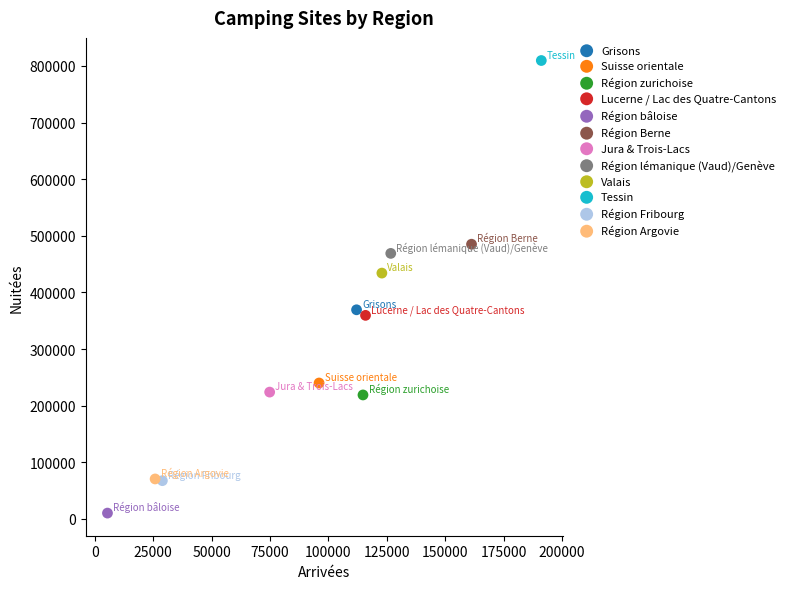

What are all the series names shown in the legend?

Grisons, Suisse orientale, Région zurichoise, Lucerne / Lac des Quatre-Cantons, Région bâloise, Région Berne, Jura & Trois-Lacs, Région lémanique (Vaud)/Genève, Valais, Tessin, Région Fribourg, Région Argovie